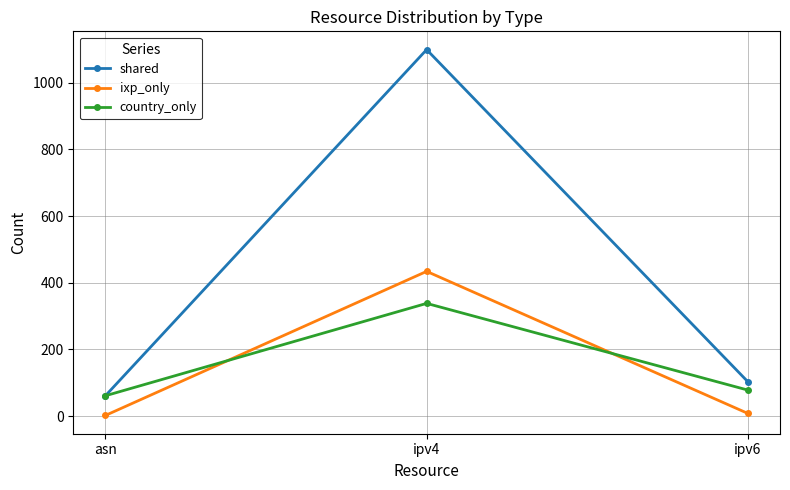

What is the difference between the country_only values at ipv6 and asn?

17